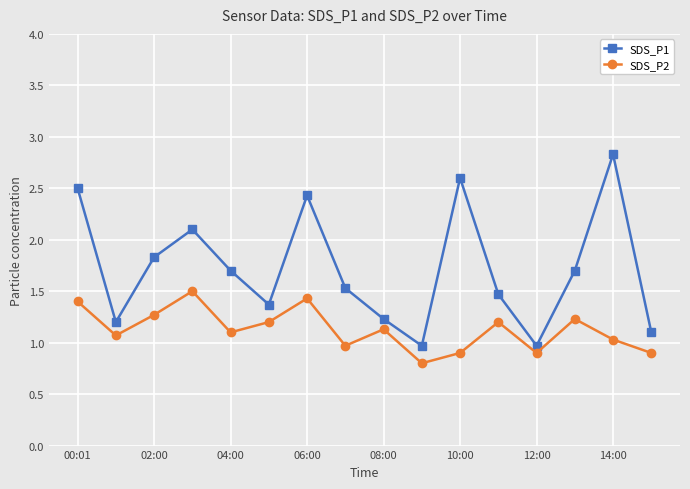

True or false: SDS_P2 and SDS_P1 cross at least once.

False